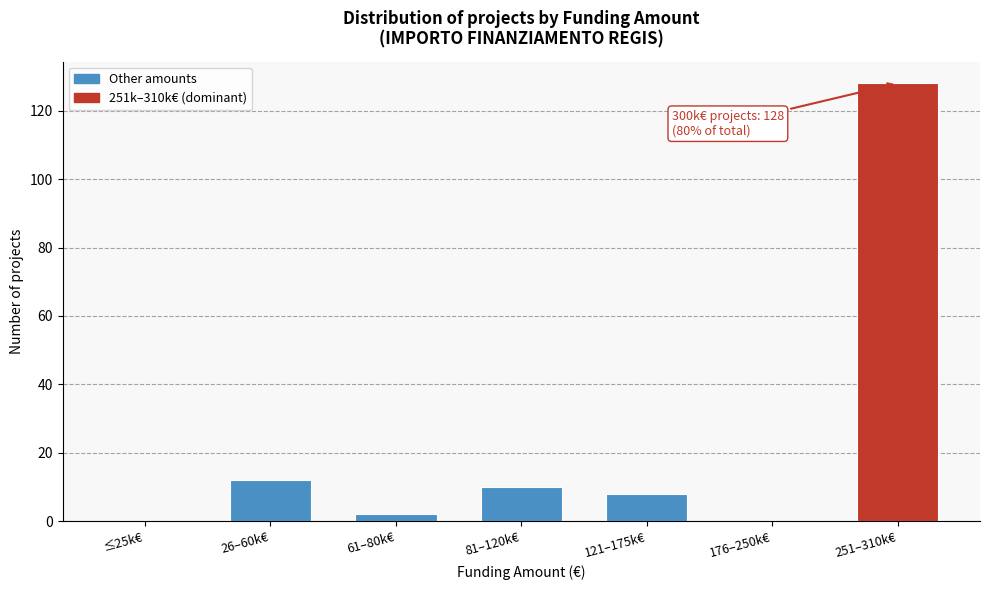

Reading left to right, transcribe all the data shown in this chart.

≤25k€=0	26–60k€=12	61–80k€=2	81–120k€=10	121–175k€=8	176–250k€=0	251–310k€=128